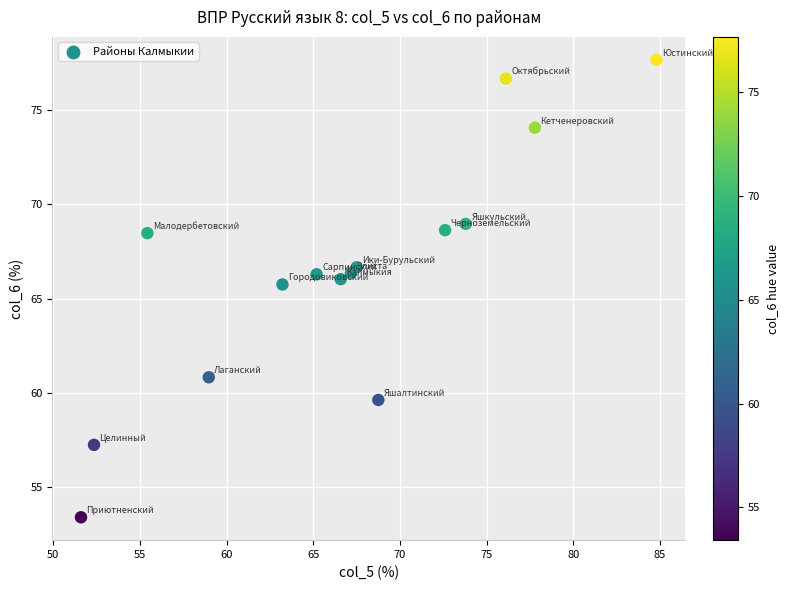

What is the range of X values (max minus min)?

33.2